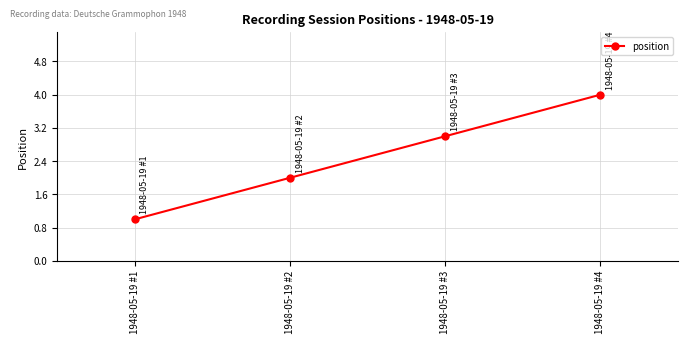

Reading right to left, extract all data points from this chart.

4	3	2	1